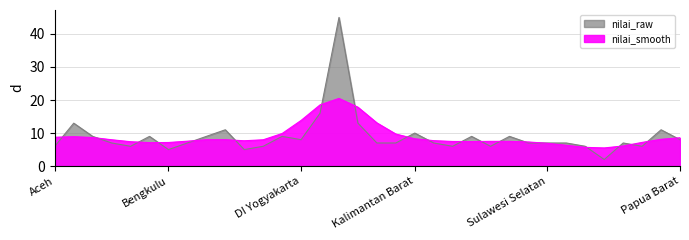

At which category does the data reach its first local valley?

Jambi